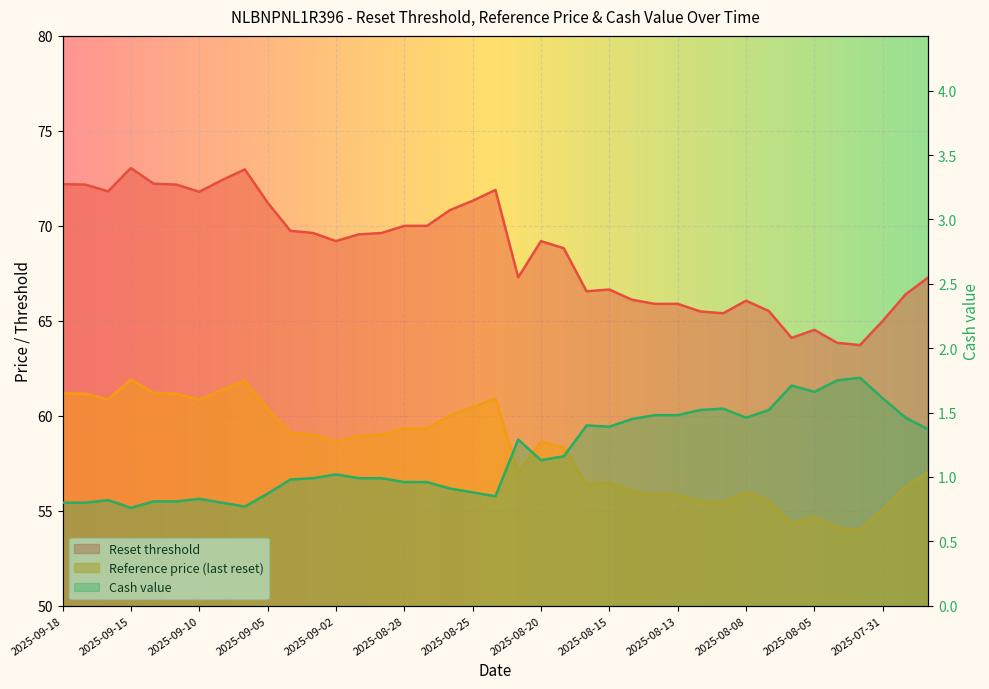

What is the difference between the second highest and second lowest values in the Reference price (last reset) series?

7.7